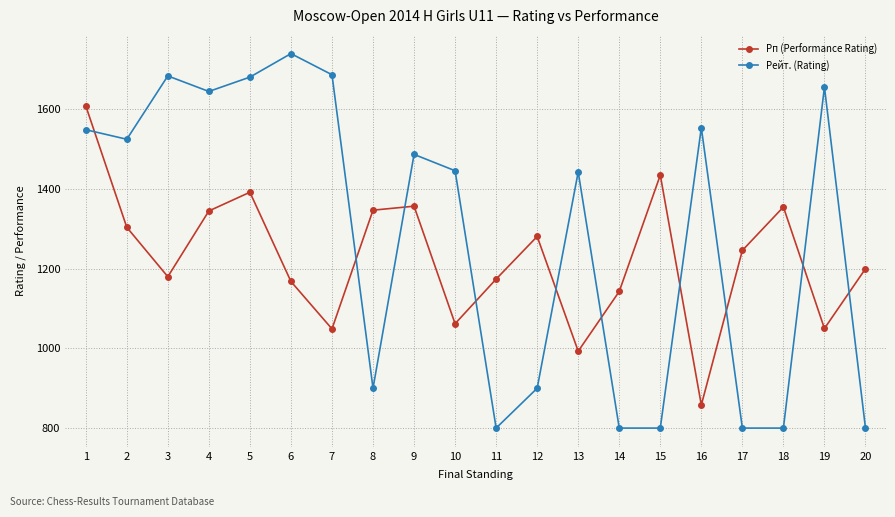

The Рейт. (Rating) series shows 329 at 15. True or false?

False